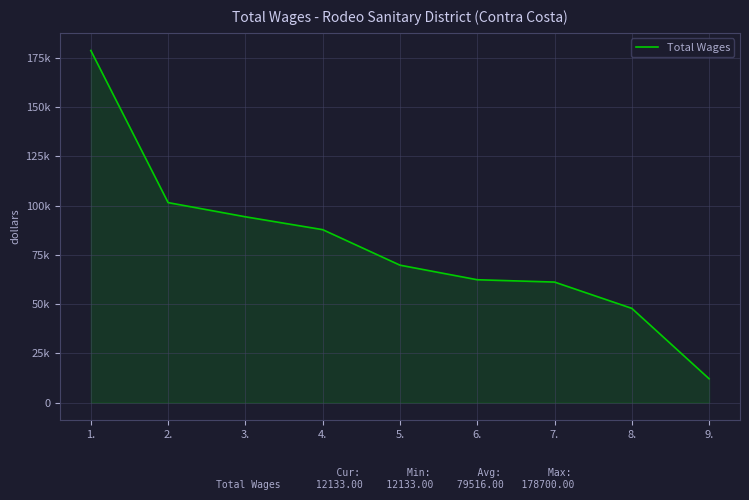

Reading left to right, extract all data points from this chart.

178700	101514	94314	87790	69769	62374	61193	47857	12133